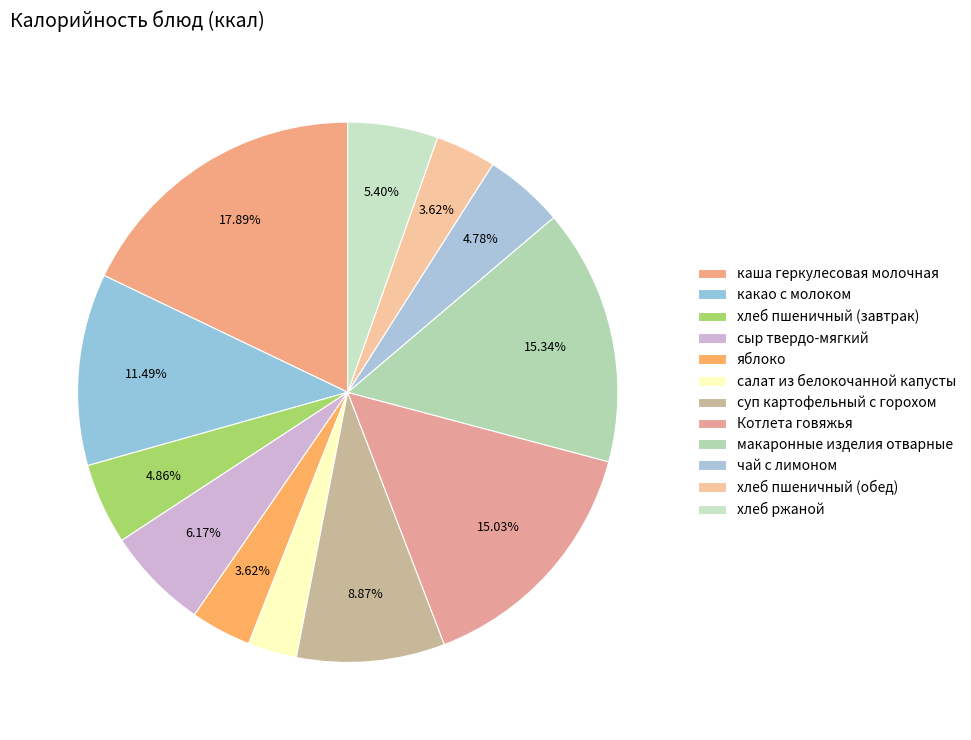

Rank the categories by value from lowest to highest.

салат из белокочанной капусты, яблоко, хлеб пшеничный (обед), чай с лимоном, хлеб пшеничный (завтрак), хлеб ржаной, сыр твердо-мягкий, суп картофельный с горохом, какао с молоком, Котлета говяжья, макаронные изделия отварные, каша геркулесовая молочная